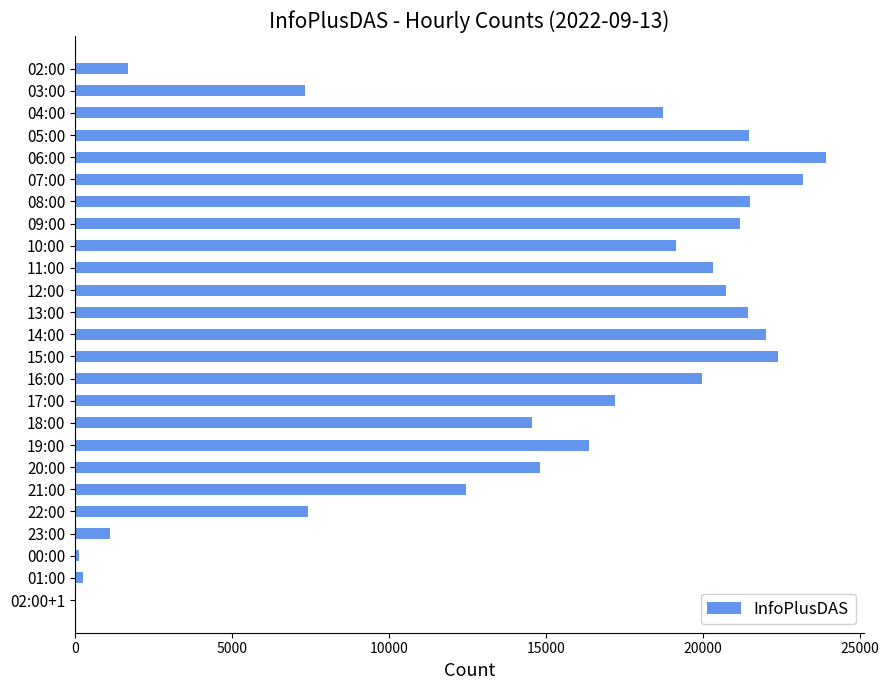

What is the sum of all values?

369223